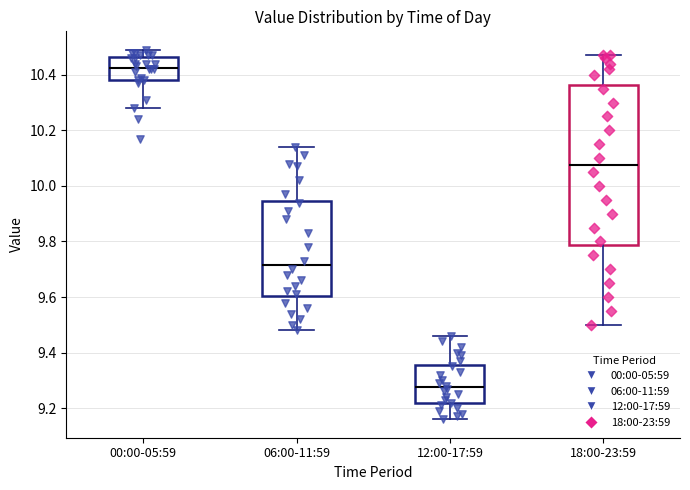

Which box has the highest median line?

00:00-05:59